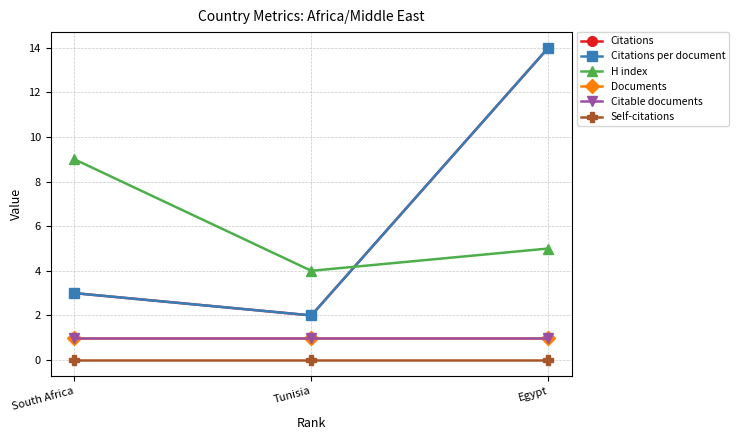

Which has a higher value, Tunisia or Egypt?

Egypt